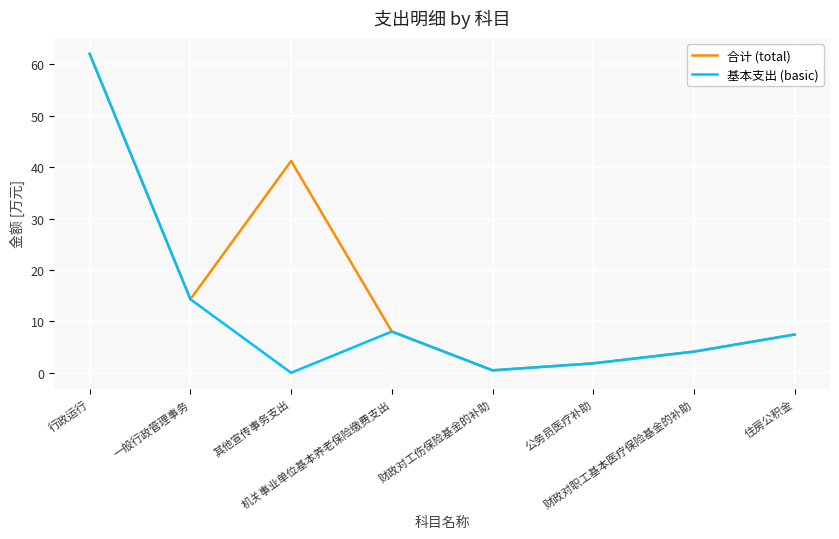

Read the 合计 (total) value at 机关事业单位基本养老保险缴费支出.

8.0